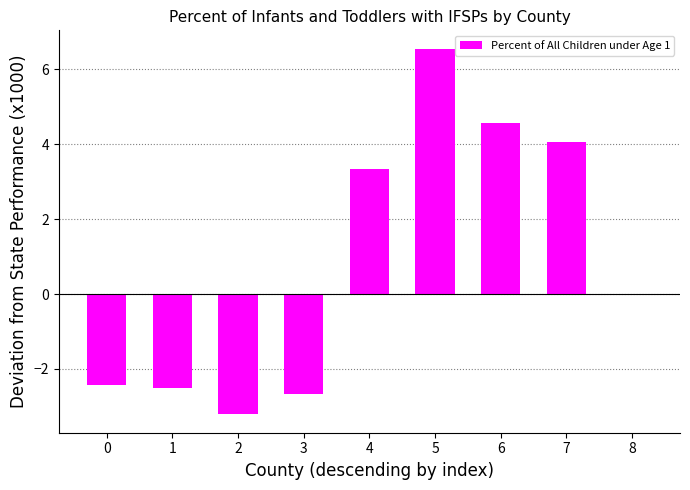

Where is the data nearest to the value 1?

8